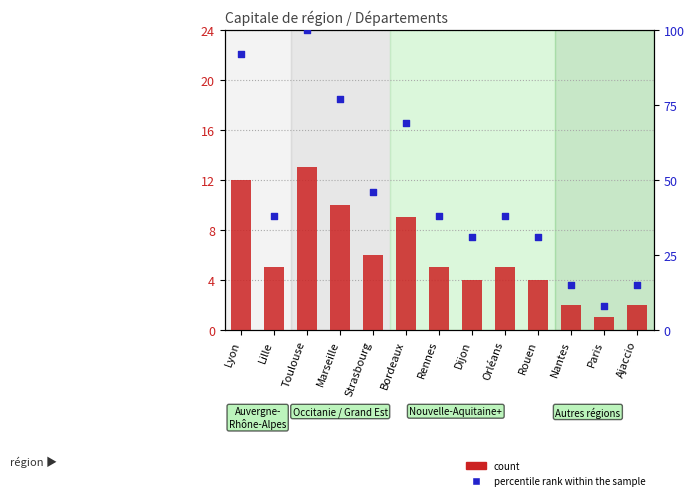

Which series has the largest Y range (max minus min)?

percentile rank within the sample